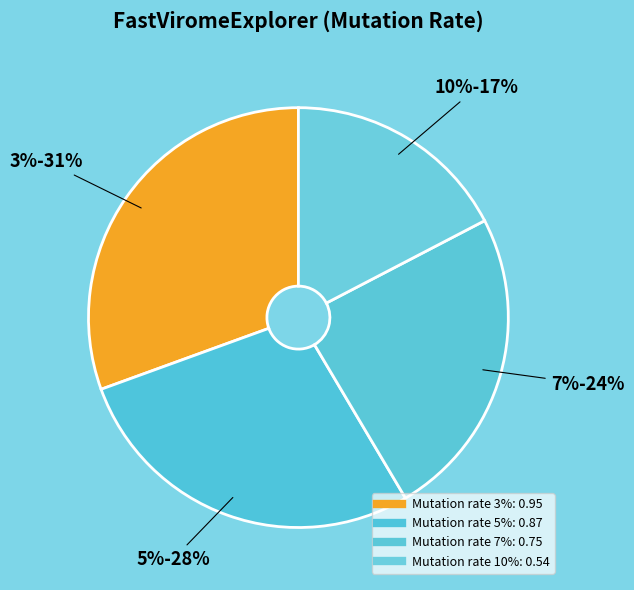

Rank the categories by value from lowest to highest.

10%, 7%, 5%, 3%